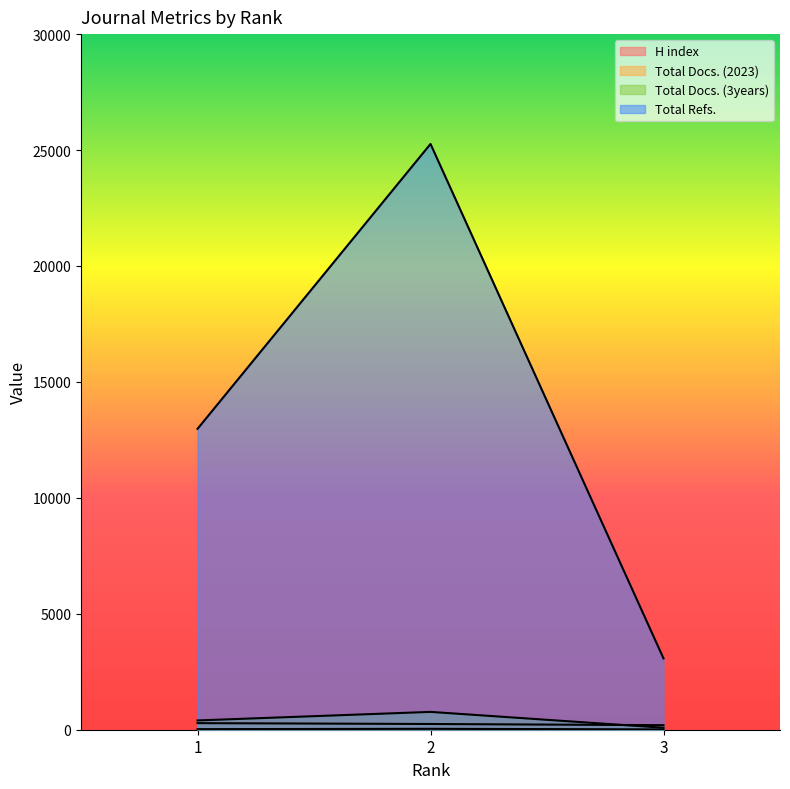

Reading left to right, transcribe all the data shown in this chart.

H index: 1=284	2=247	3=196
Total Docs. (2023): 1=25	2=39	3=14
Total Docs. (3years): 1=400	2=769	3=85
Total Refs.: 1=12976	2=25263	3=3076